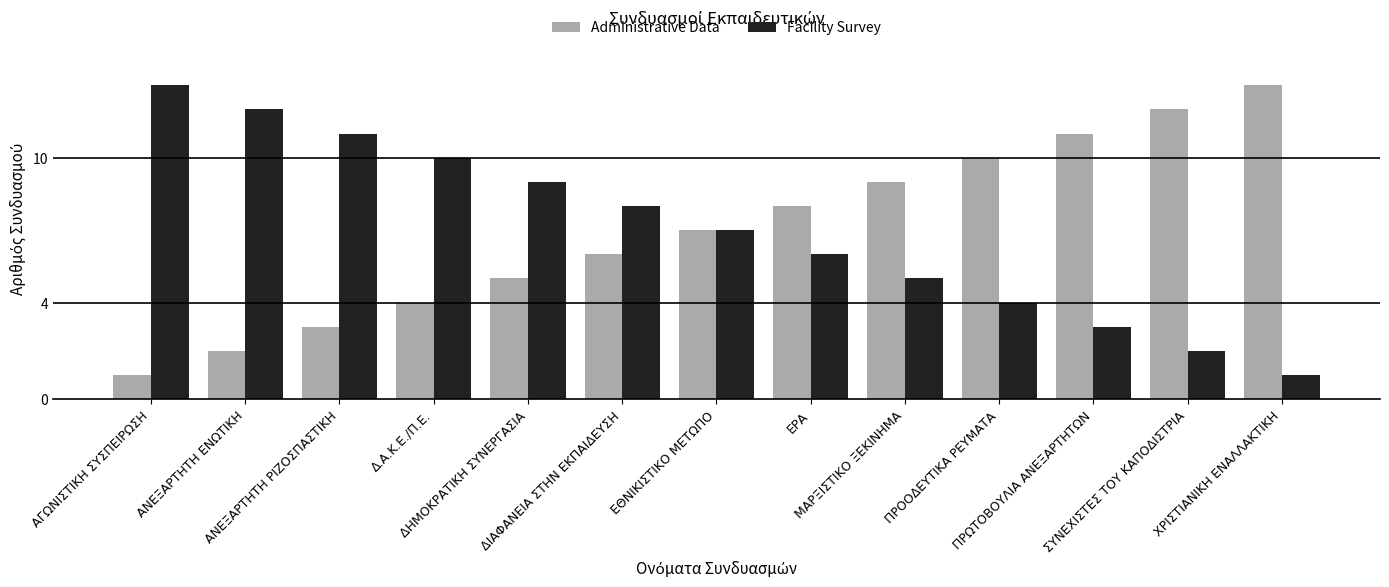

How many values in the Facility Survey series are below 7?

6